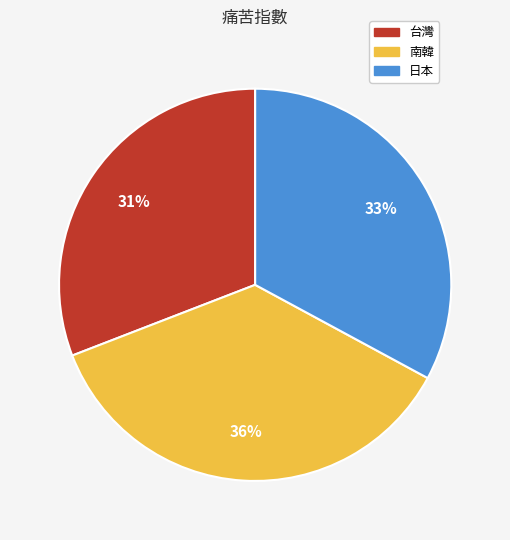

To the nearest percent, what is the combined percentage of 南韓 and 台灣?

67%